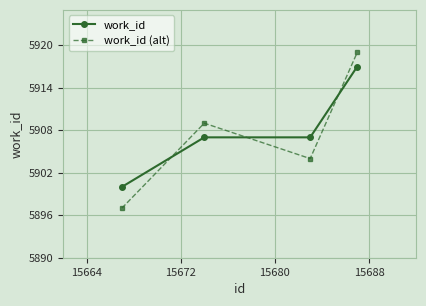

Which series has the largest range (max minus min)?

work_id (alt)